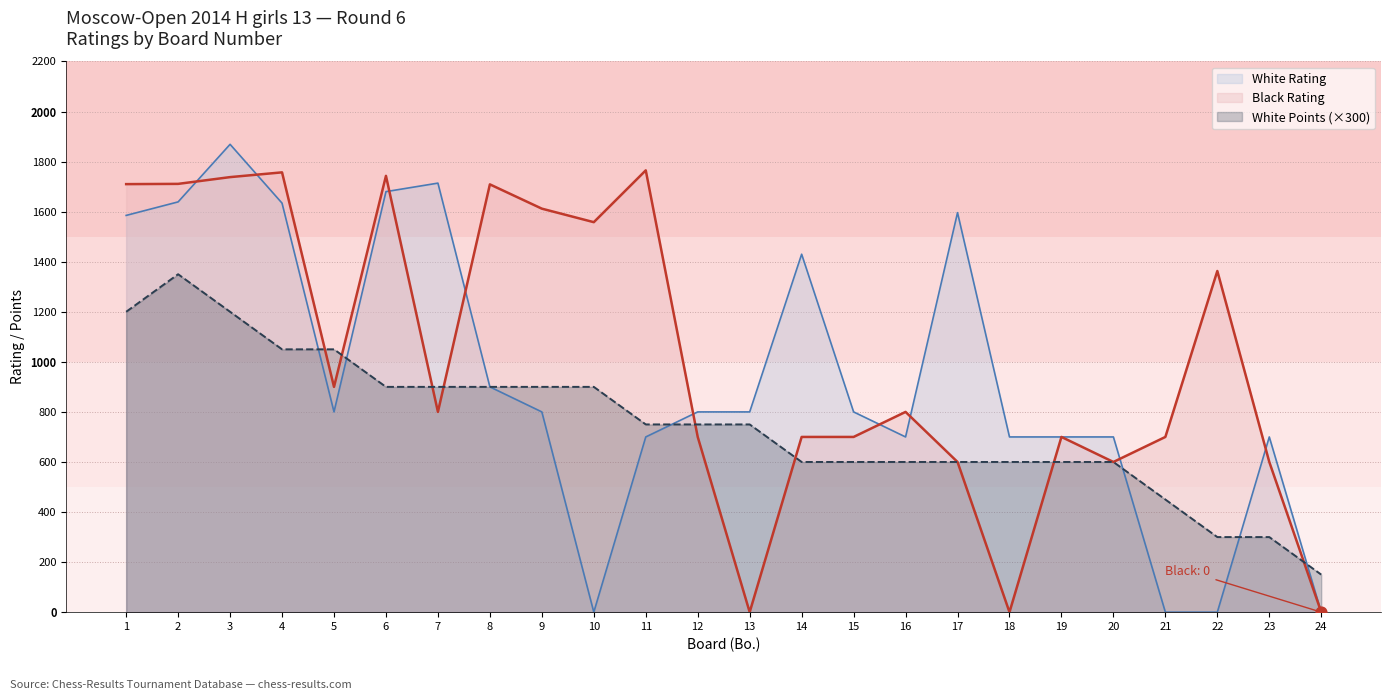

At which category is the sum across all series the highest?

3